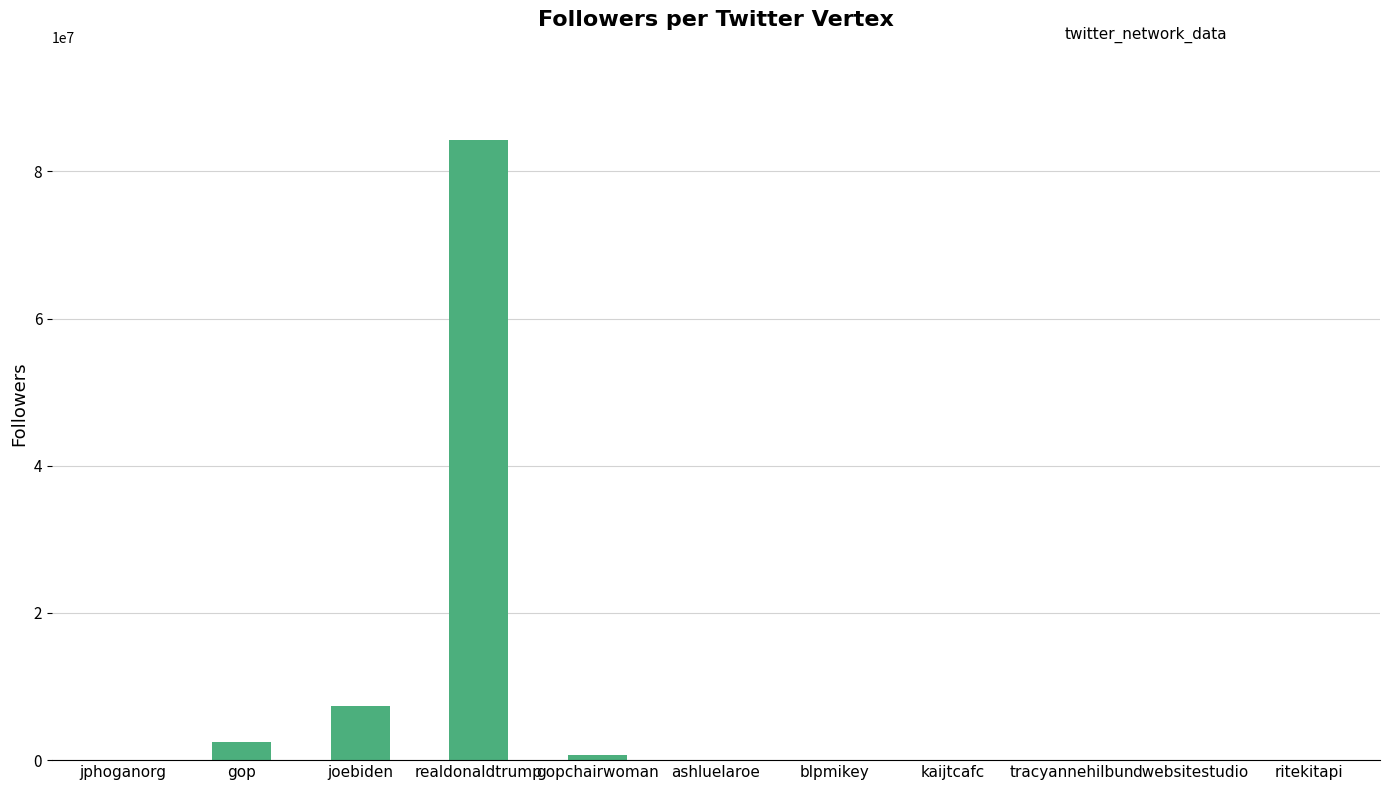

Where is the data nearest to the value 42143532?

joebiden